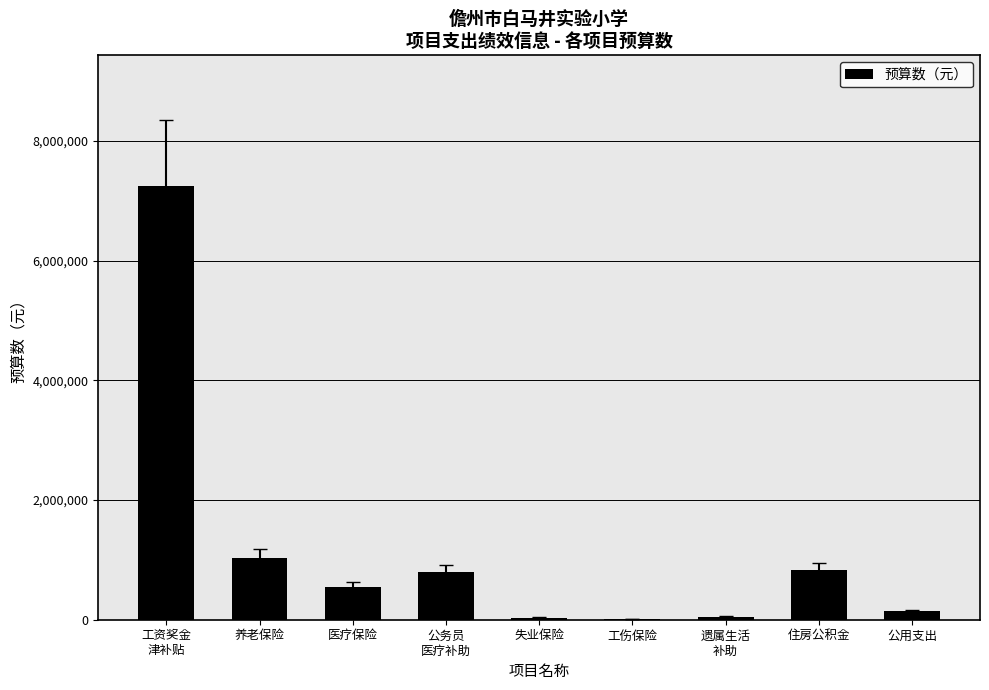

How many values exceed 549378?

5